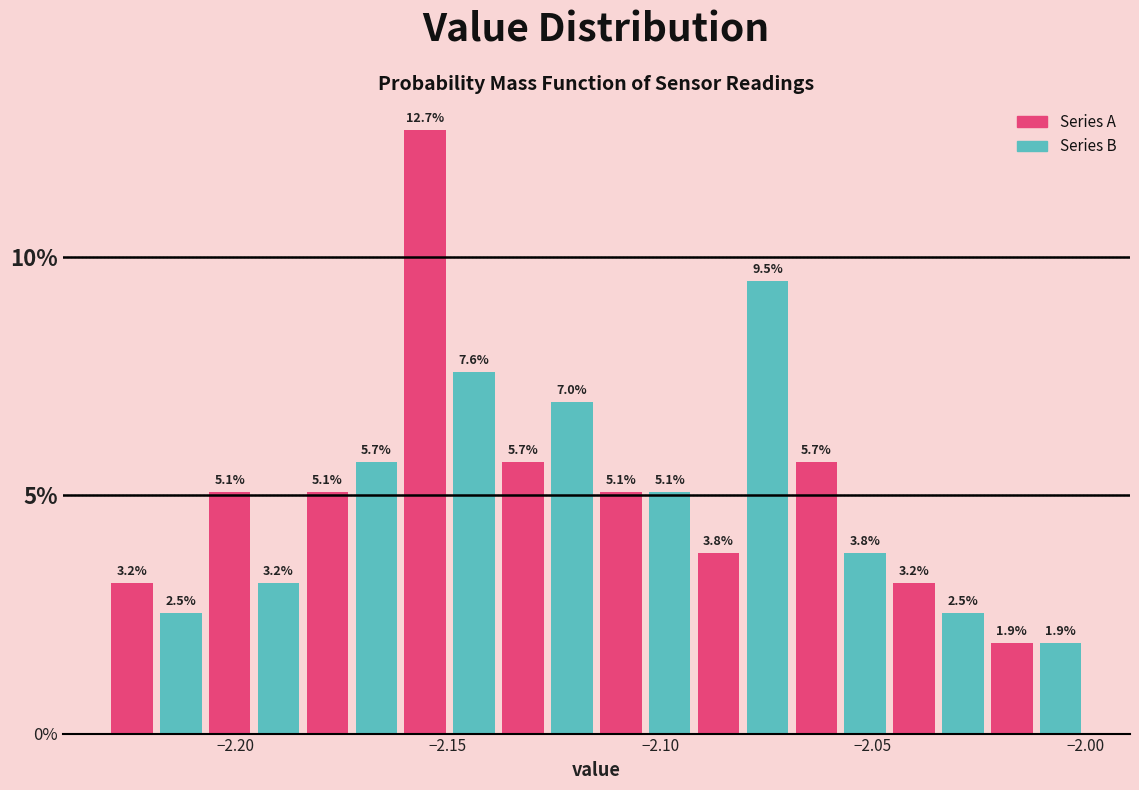

Read against the x-axis, roughly where is the centre of the tallest bar?

-2.155